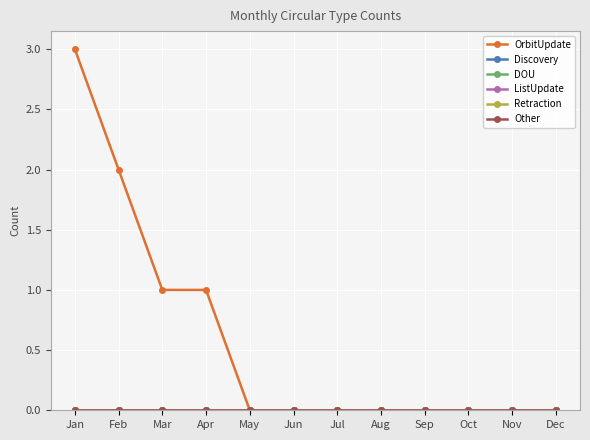

Reading left to right, what are all the values shown in this chart?

OrbitUpdate: Jan=3	Feb=2	Mar=1	Apr=1	May=0	Jun=0	Jul=0	Aug=0	Sep=0	Oct=0	Nov=0	Dec=0
Discovery: Jan=0	Feb=0	Mar=0	Apr=0	May=0	Jun=0	Jul=0	Aug=0	Sep=0	Oct=0	Nov=0	Dec=0
DOU: Jan=0	Feb=0	Mar=0	Apr=0	May=0	Jun=0	Jul=0	Aug=0	Sep=0	Oct=0	Nov=0	Dec=0
ListUpdate: Jan=0	Feb=0	Mar=0	Apr=0	May=0	Jun=0	Jul=0	Aug=0	Sep=0	Oct=0	Nov=0	Dec=0
Retraction: Jan=0	Feb=0	Mar=0	Apr=0	May=0	Jun=0	Jul=0	Aug=0	Sep=0	Oct=0	Nov=0	Dec=0
Other: Jan=0	Feb=0	Mar=0	Apr=0	May=0	Jun=0	Jul=0	Aug=0	Sep=0	Oct=0	Nov=0	Dec=0